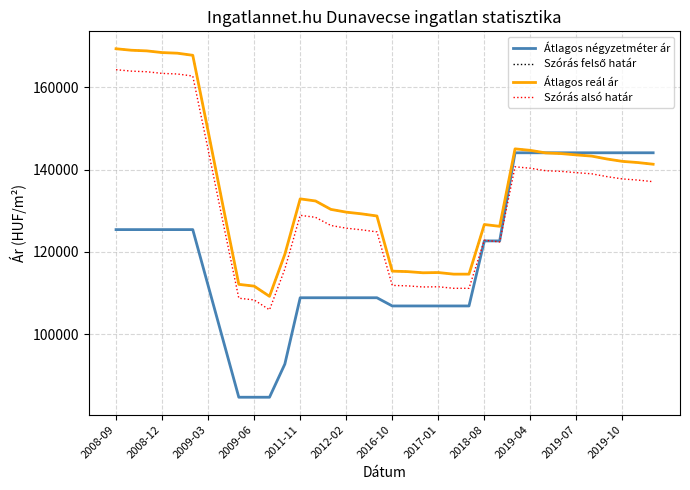

Does the chart display data point markers on the line(s)?

No